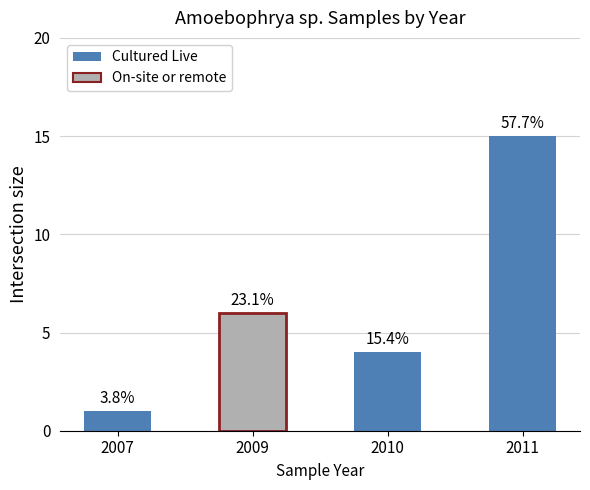

Reading left to right, extract all data points from this chart.

1	6	4	15